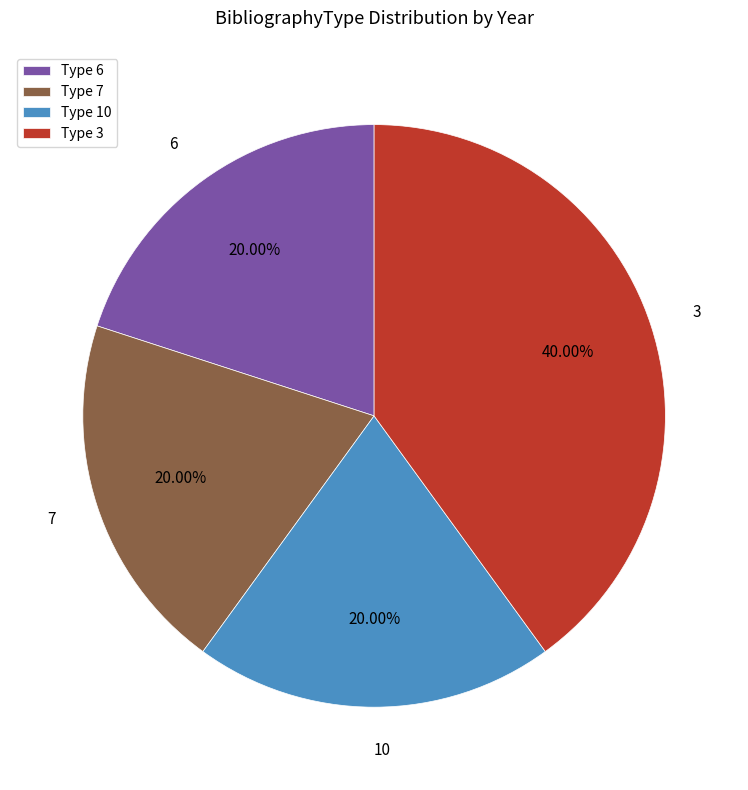

To the nearest percent, what percentage of the pie is 7?

20%